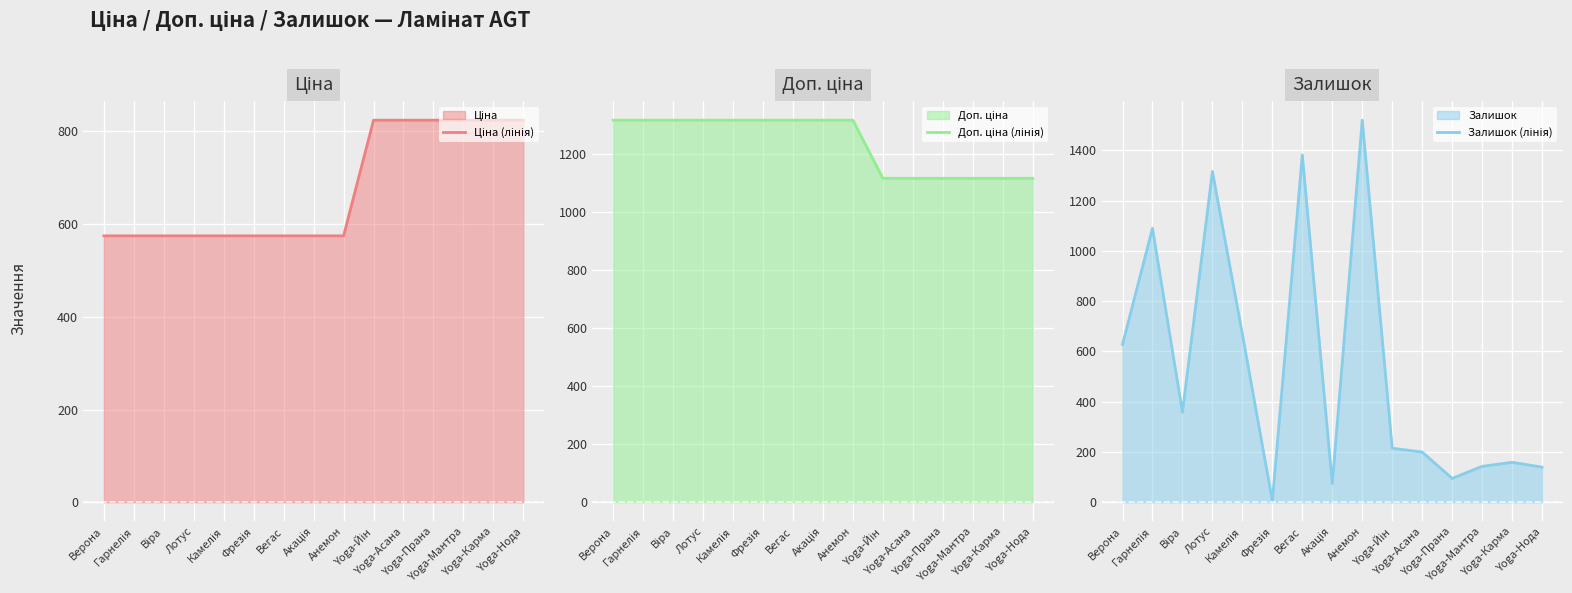

What is the sum of all Залишок (лінія) values?

7995.0